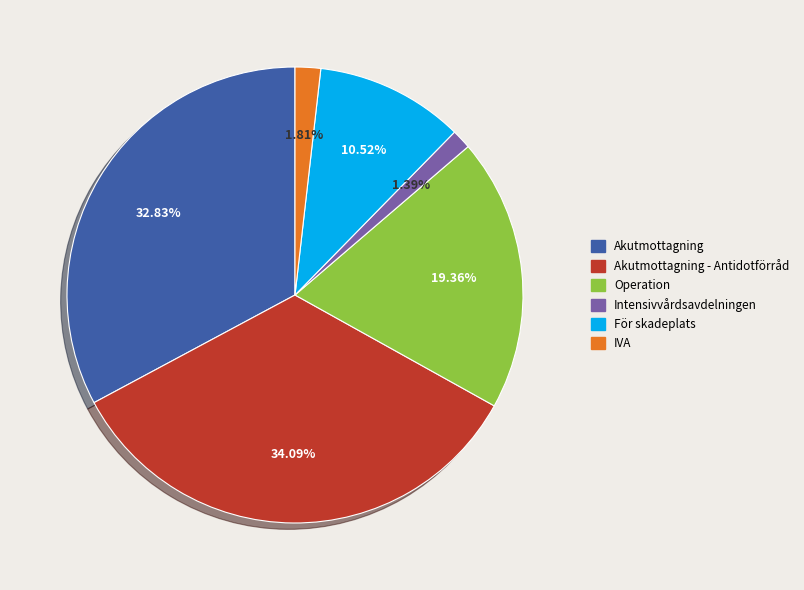

Does any single category account for the majority?

No